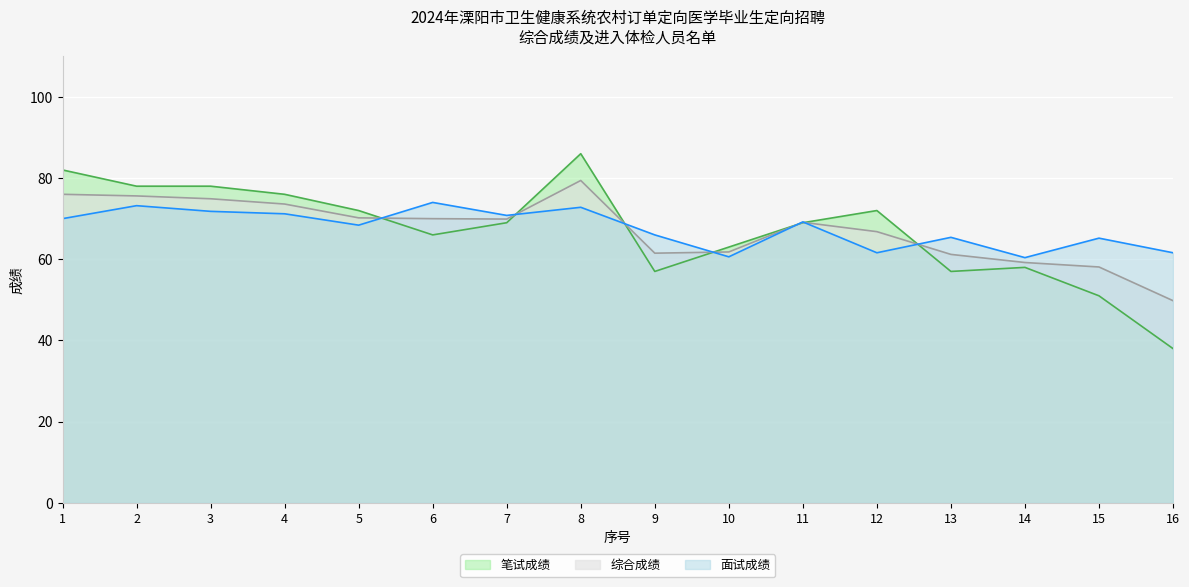

Where does the 综合成绩 series first go above 69?

1